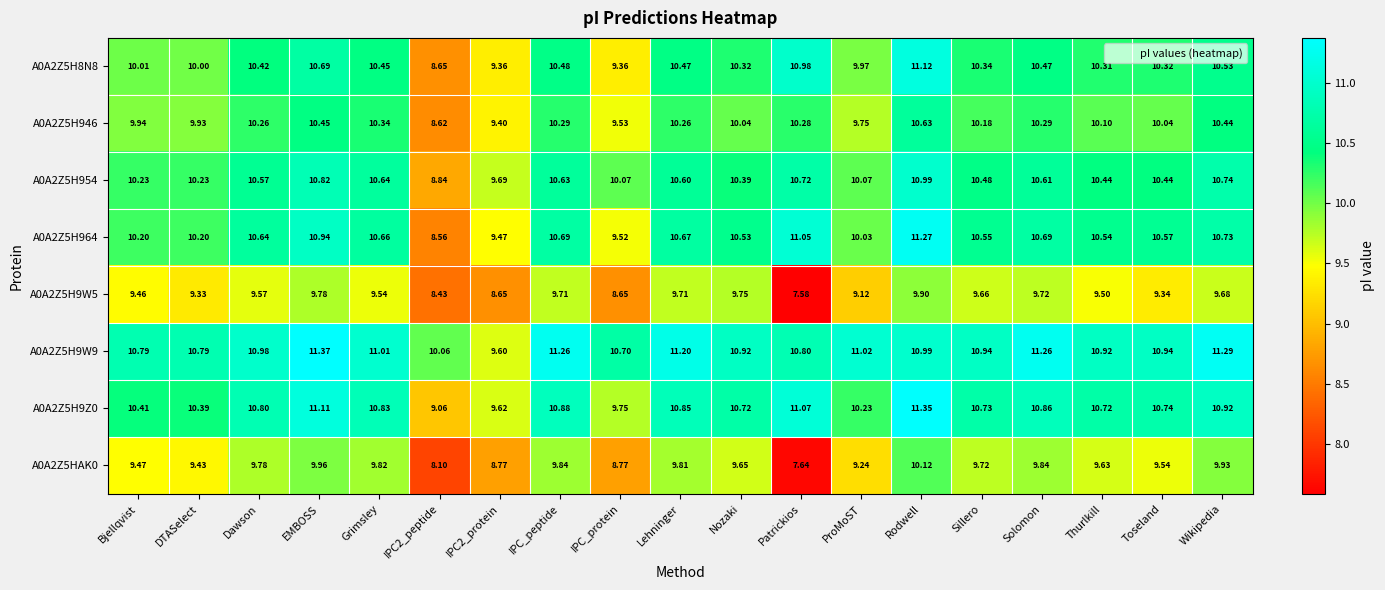

At which category is the sum across all series the highest?

Rodwell